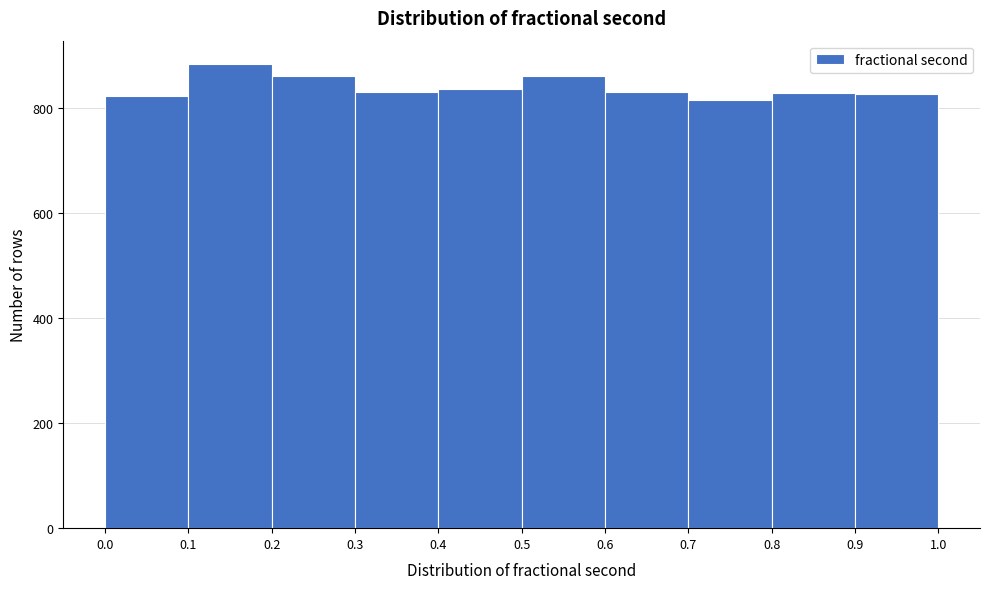

Reading left to right, list every bar in this chart as the range it spans on the x-axis followed by its height. The values are not printed on the chart, so give them approximately, as read against the axis.

0.0 to 0.1: 820
0.1 to 0.2: 880
0.2 to 0.3: 860
0.3 to 0.4: 840
0.4 to 0.5: 840
0.5 to 0.6: 860
0.6 to 0.7: 840
0.7 to 0.8: 820
0.8 to 0.9: 820
0.9 to 1.0: 820